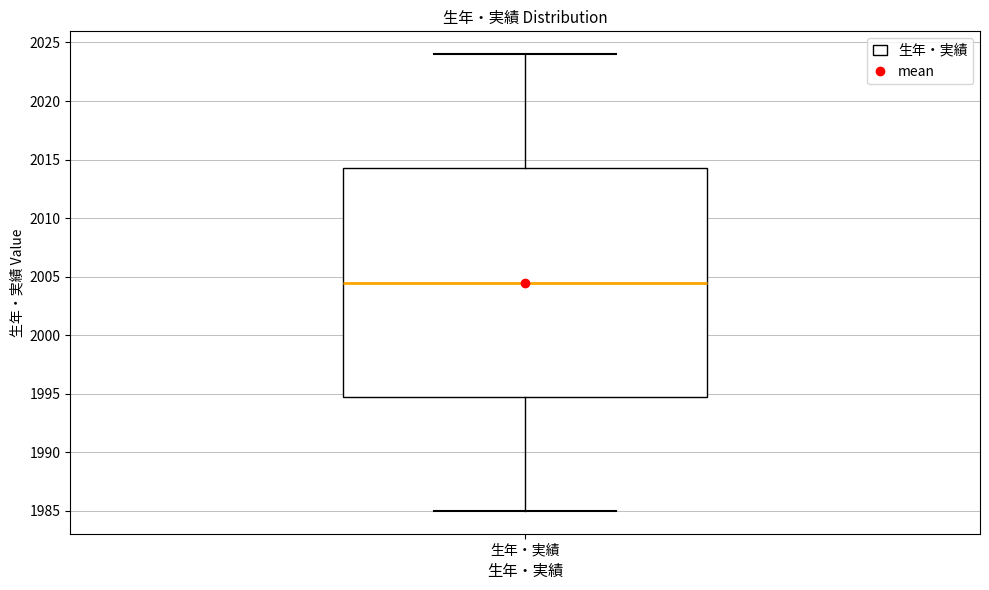

Where does the median line of the box for 生年・実績 sit on the y-axis? The values are not printed on the chart, so give them approximately, as read against the axis.

2004.5